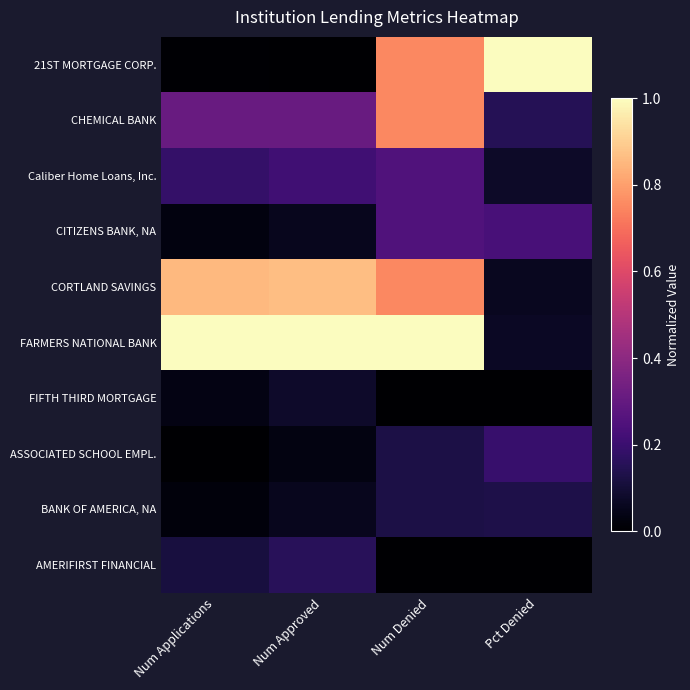

Between Num Applications and Num Approved, which series saw the biggest shift?

AMERIFIRST FINANCIAL